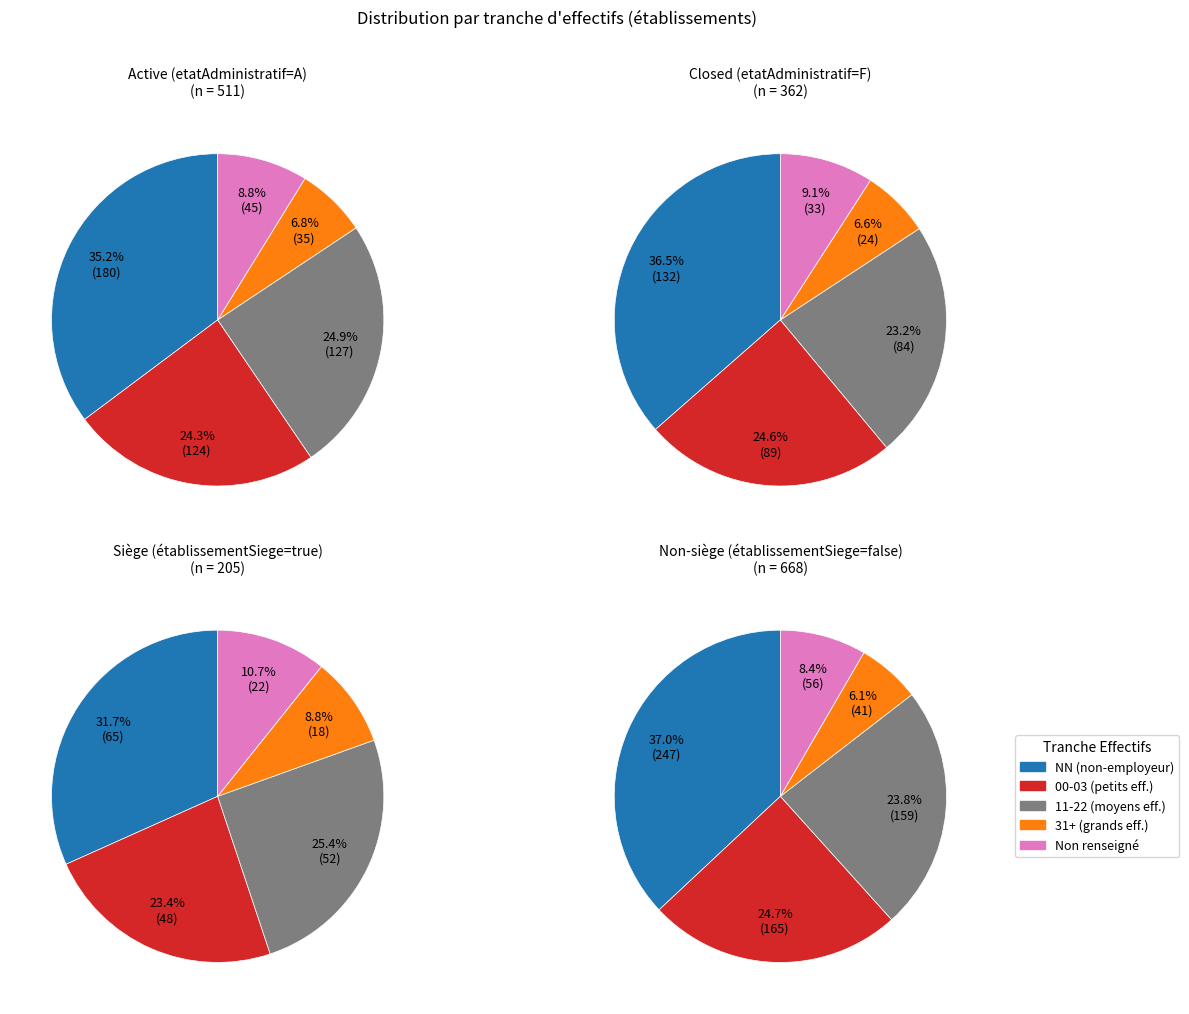

The 12 slice represents 1% of the pie. True or false?

False